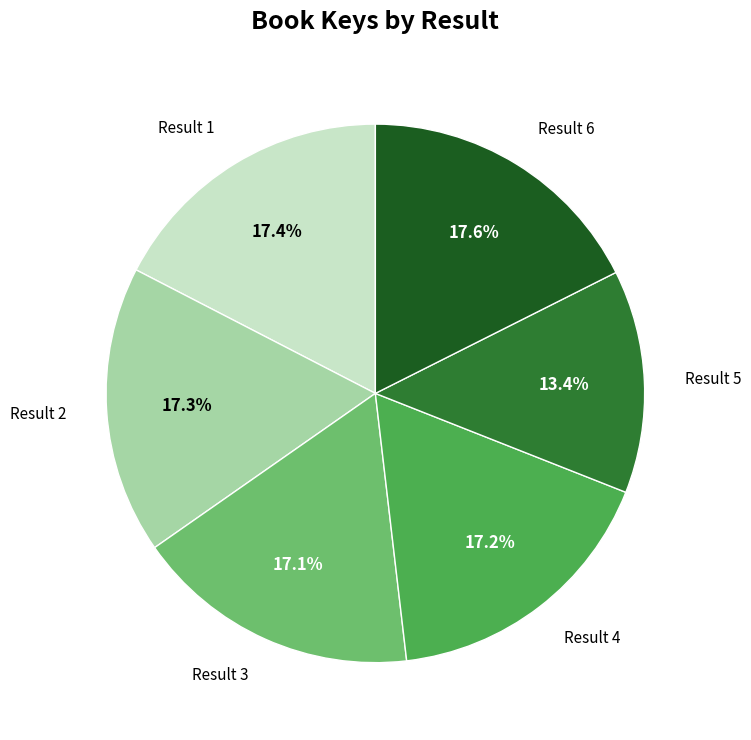

Is there any slice that represents more than half of the pie?

No